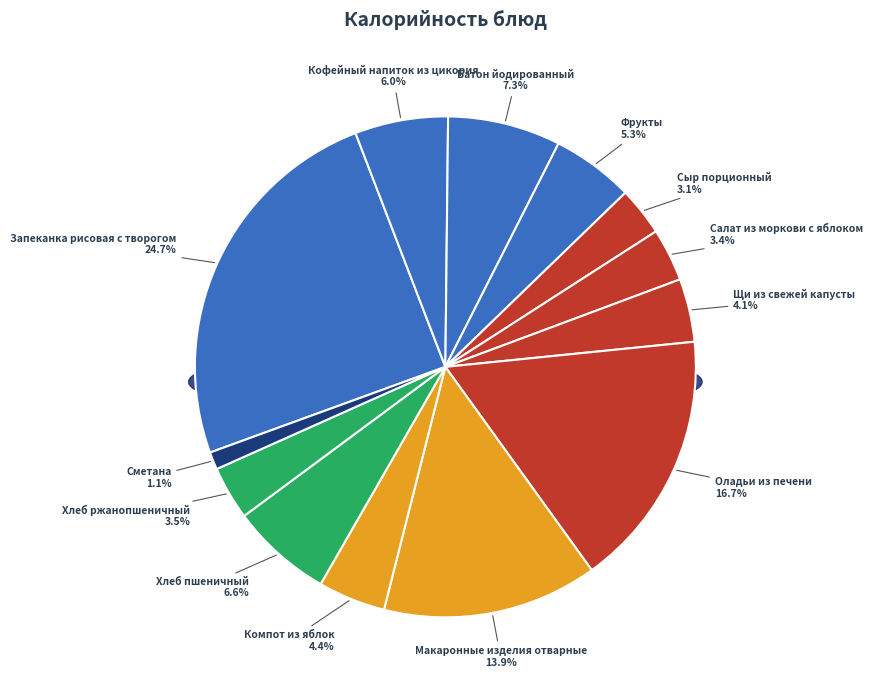

The Сыр порционный slice represents 1% of the pie. True or false?

False